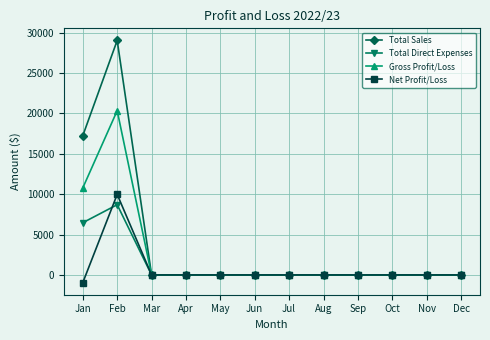

True or false: Gross Profit/Loss has a value of 0 at May.

True